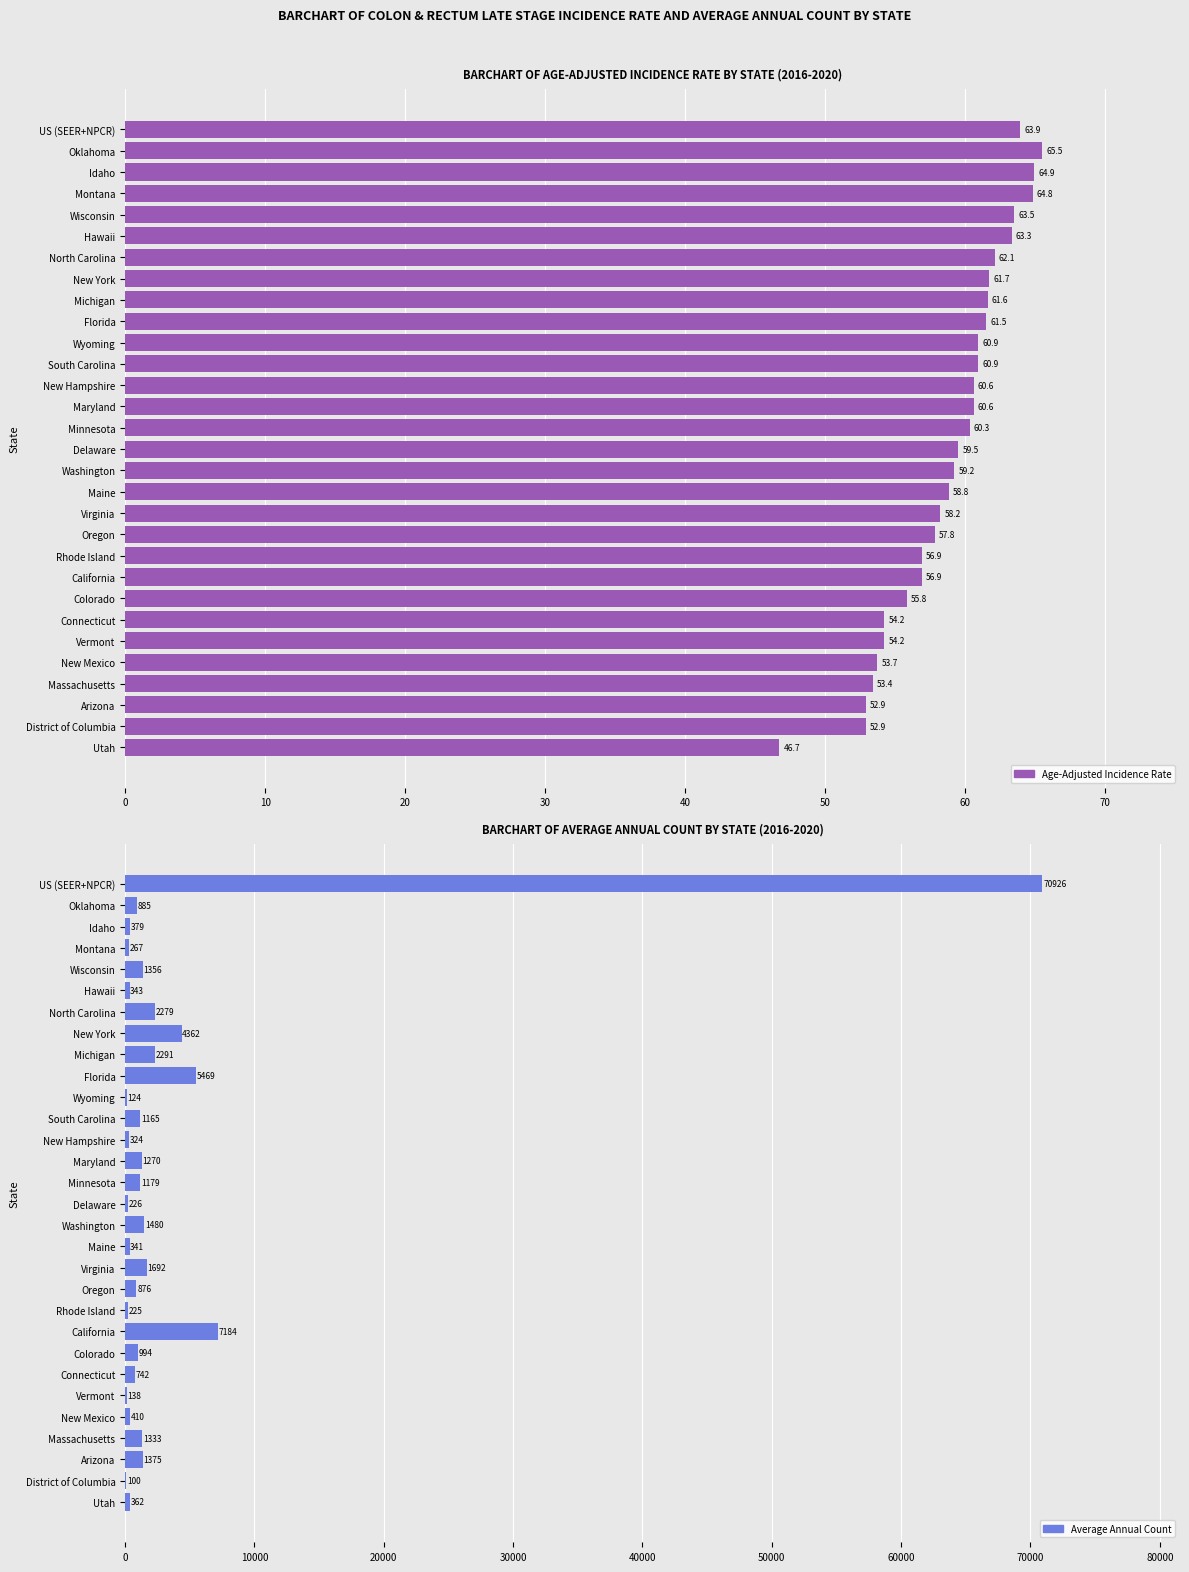

Are the bars grouped side by side (vs. stacked)?

Yes